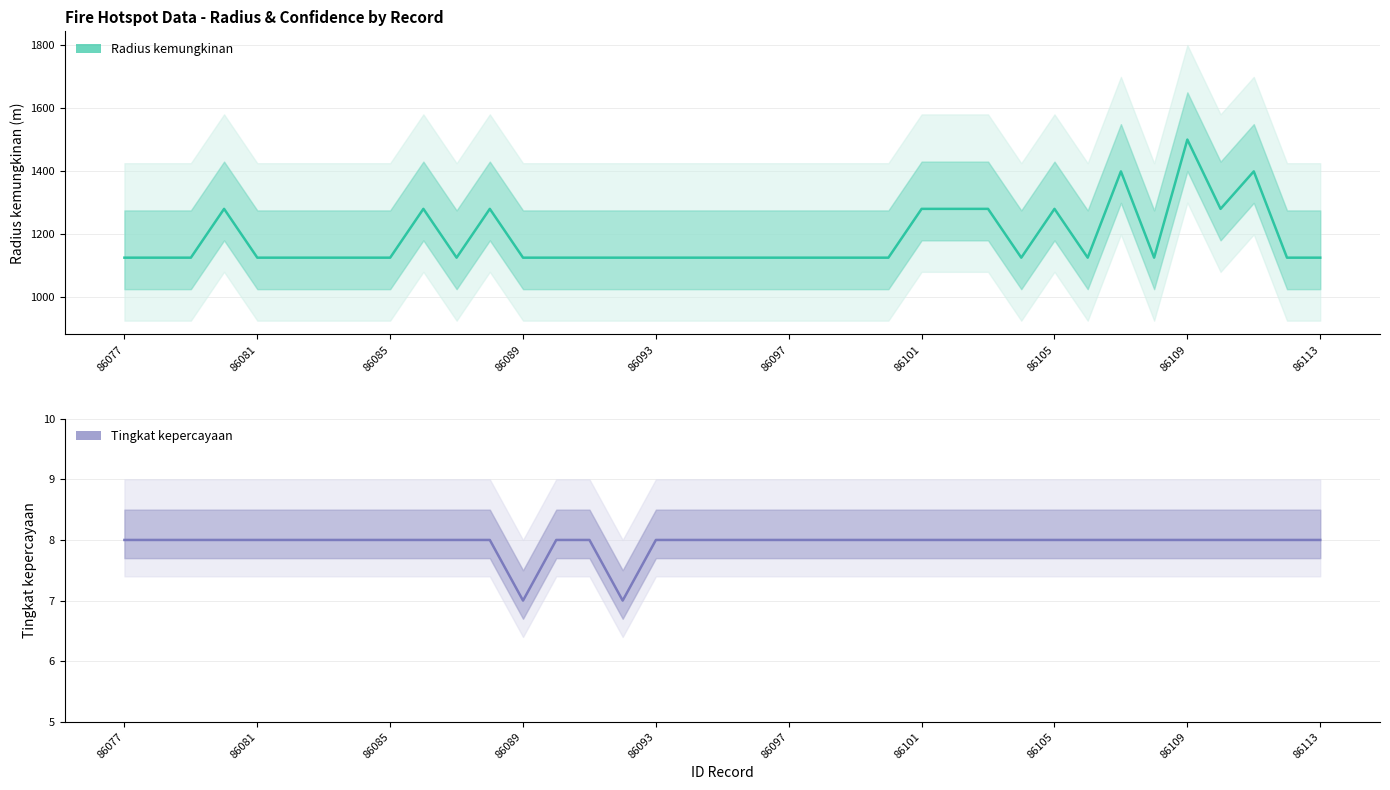

The value of Radius kemungkinan at 22 is 1801. True or false?

False